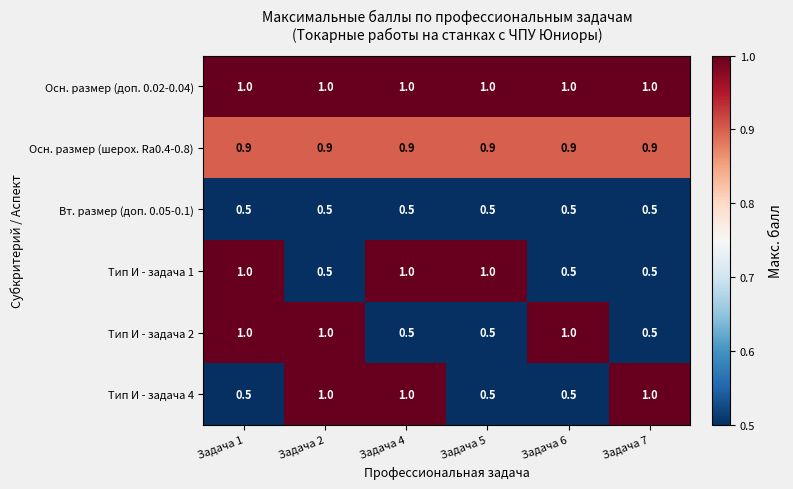

The Тип И - задача 2 series shows 1.3 at Задача 6. True or false?

False